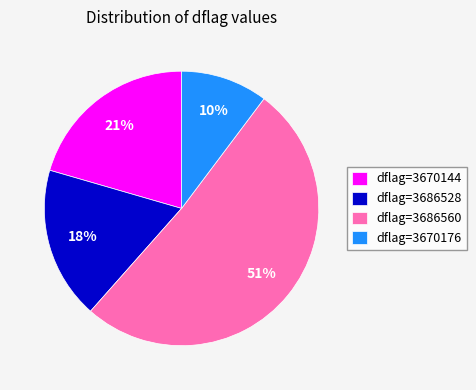

Does any single category account for the majority?

Yes